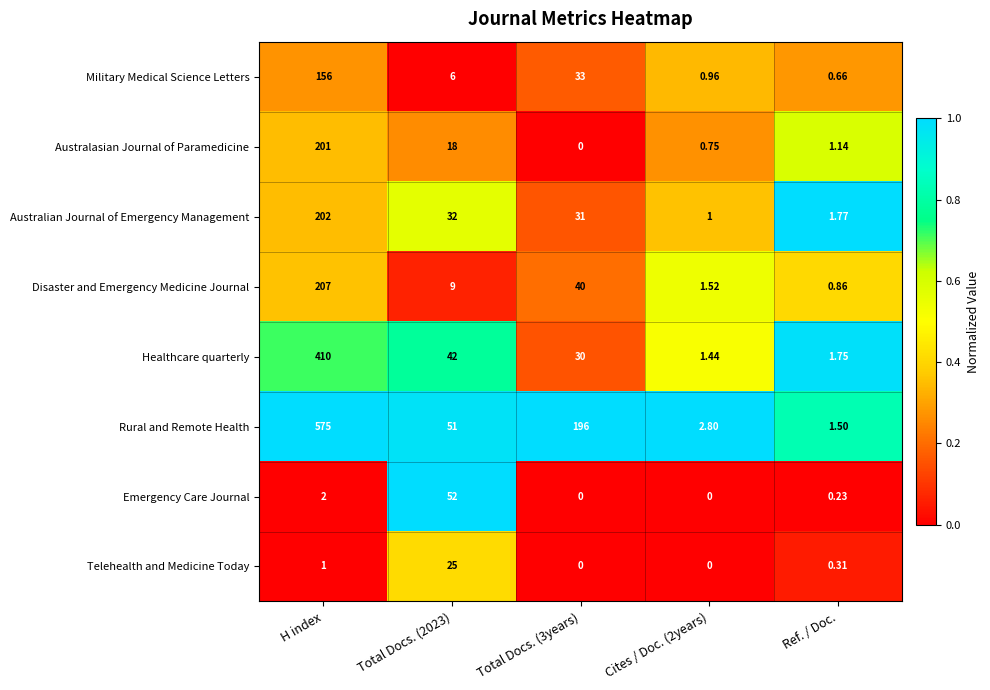

At which label does Rural and Remote Health reach its minimum?

Ref. / Doc.